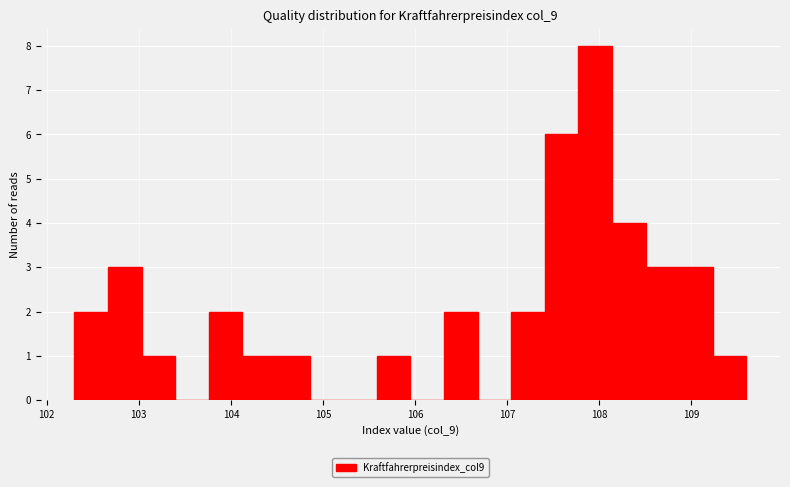

Around what value on the x-axis is the tallest bar? Give the approximate position of its centre, as read against the axis.

108.0